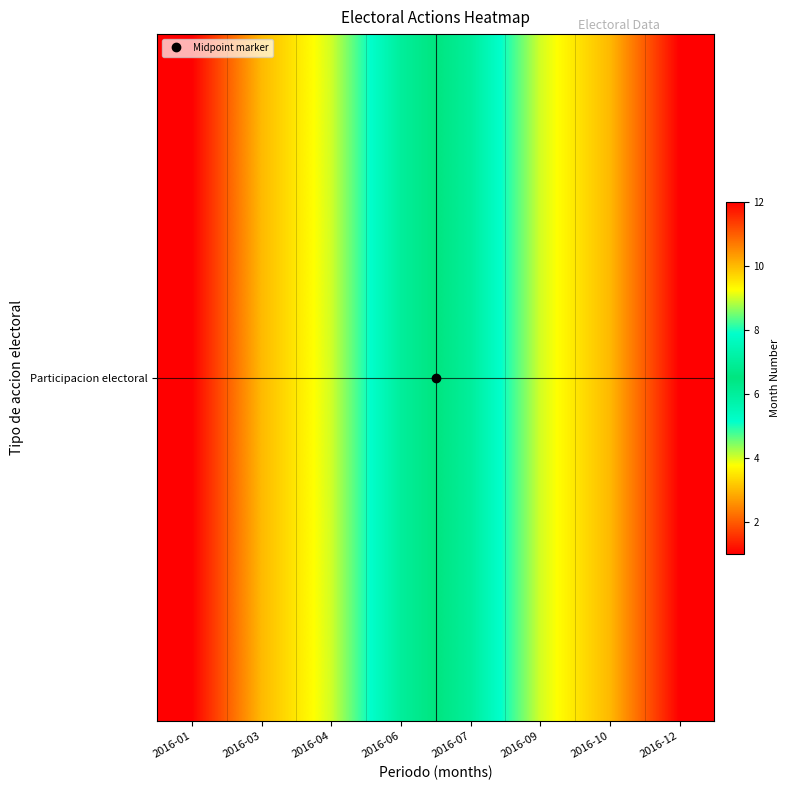

At which label does the data first exceed 7?

2016-09